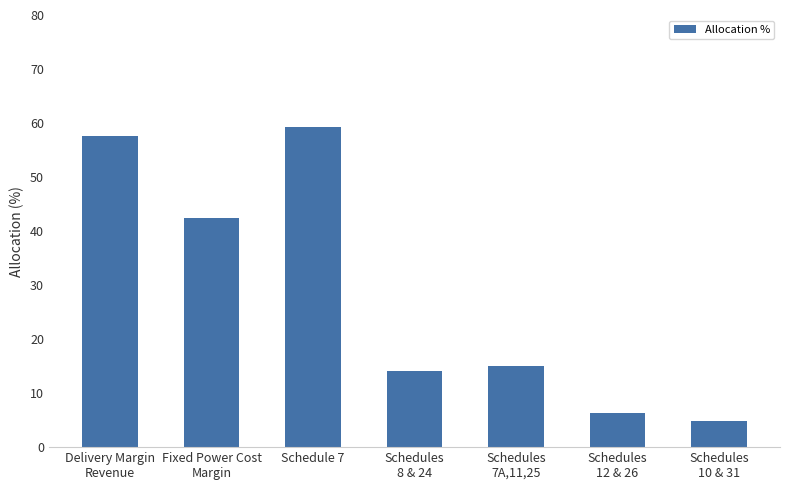

List the labels in order of value, largest first.

Schedule 7, Delivery Margin
Revenue, Fixed Power Cost
Margin, Schedules
7A,11,25, Schedules
8 & 24, Schedules
12 & 26, Schedules
10 & 31